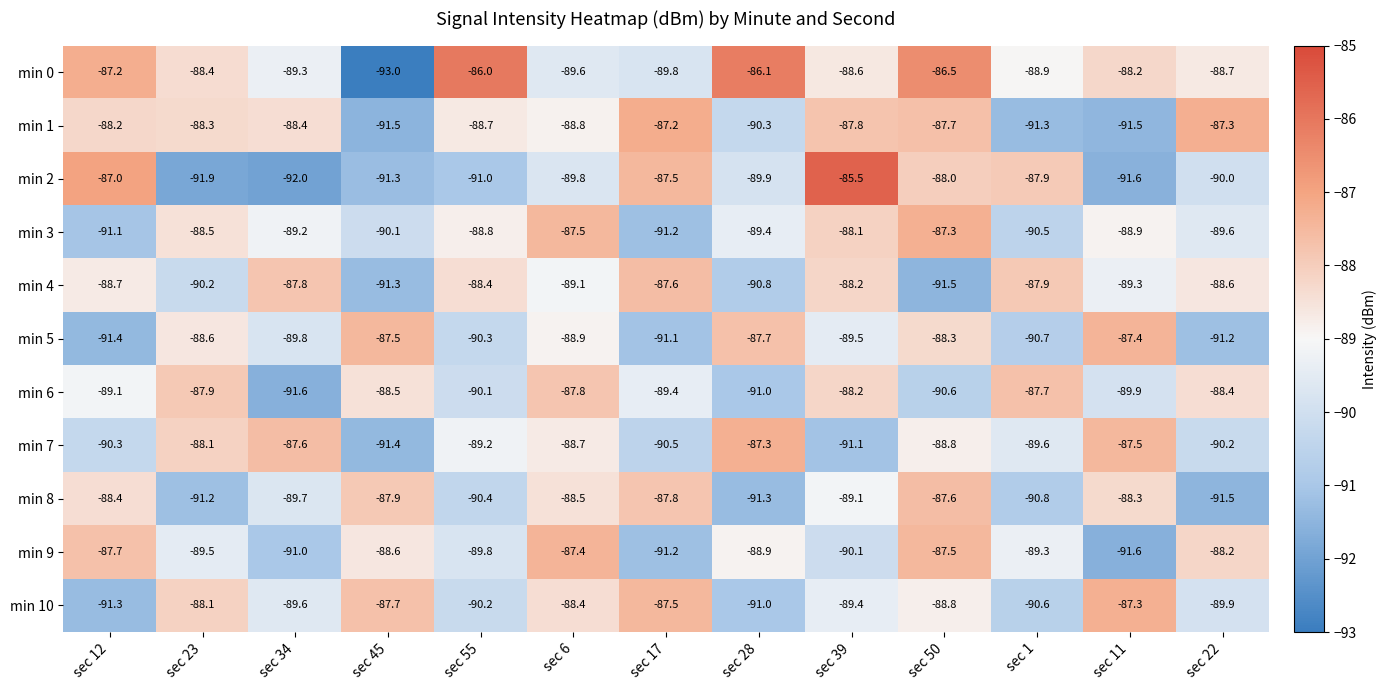

At which label does min 9 reach its peak?

sec 6